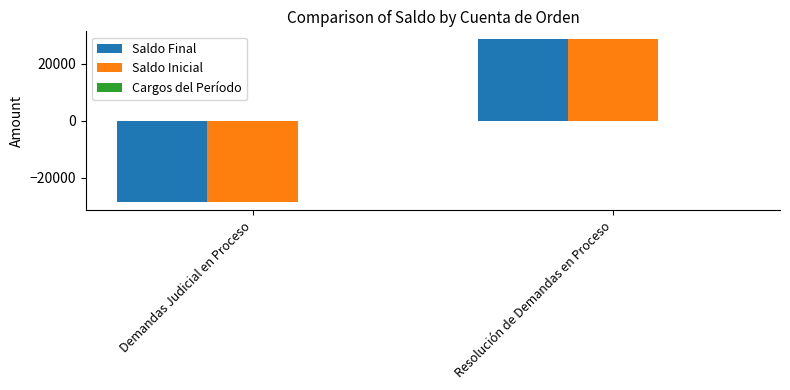

At which category does the chart reach its minimum across all series?

Demandas Judicial en Proceso